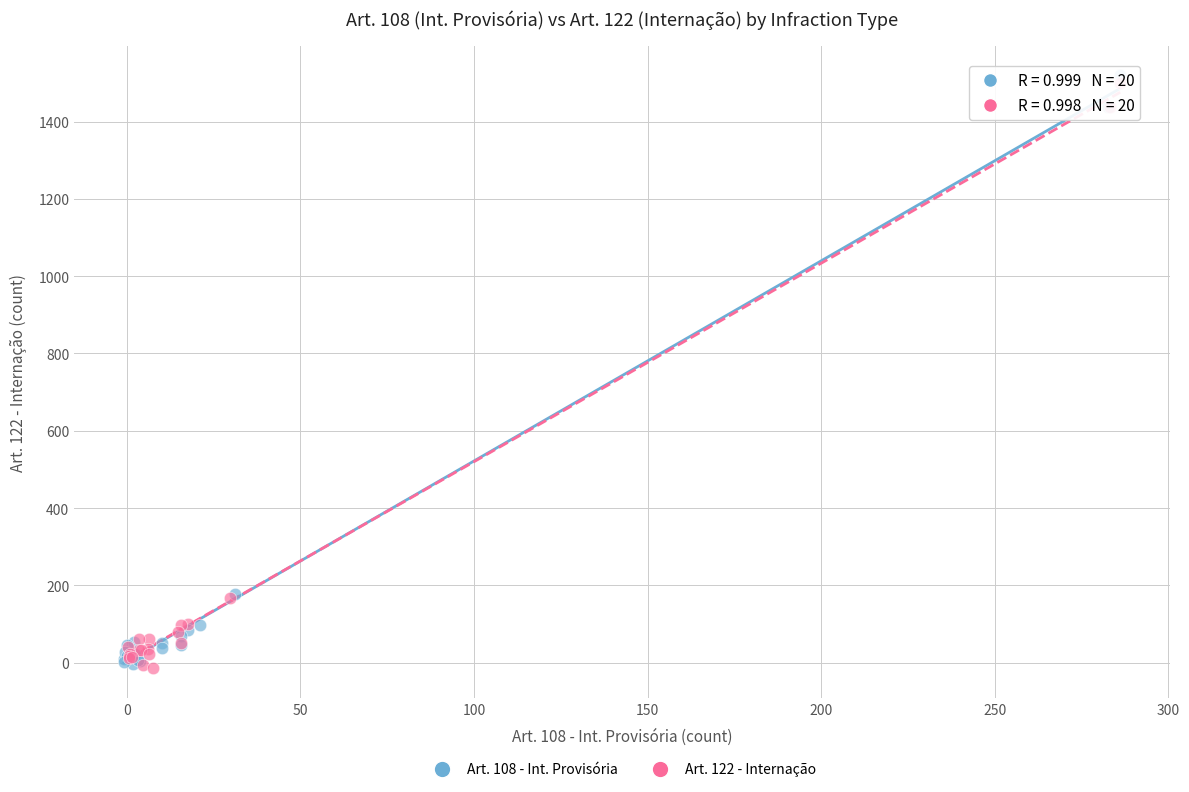

Which series has the largest Y range (max minus min)?

Art. 108 - Int. Provisória